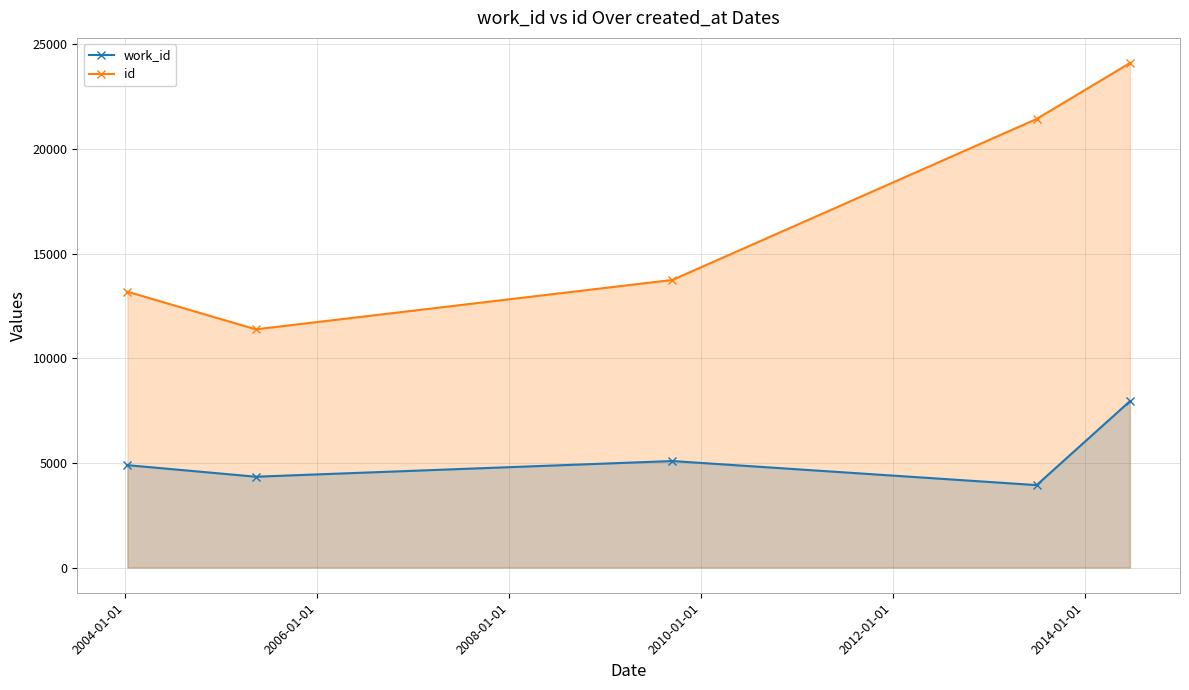

What is the sum of all work_id values?

26202